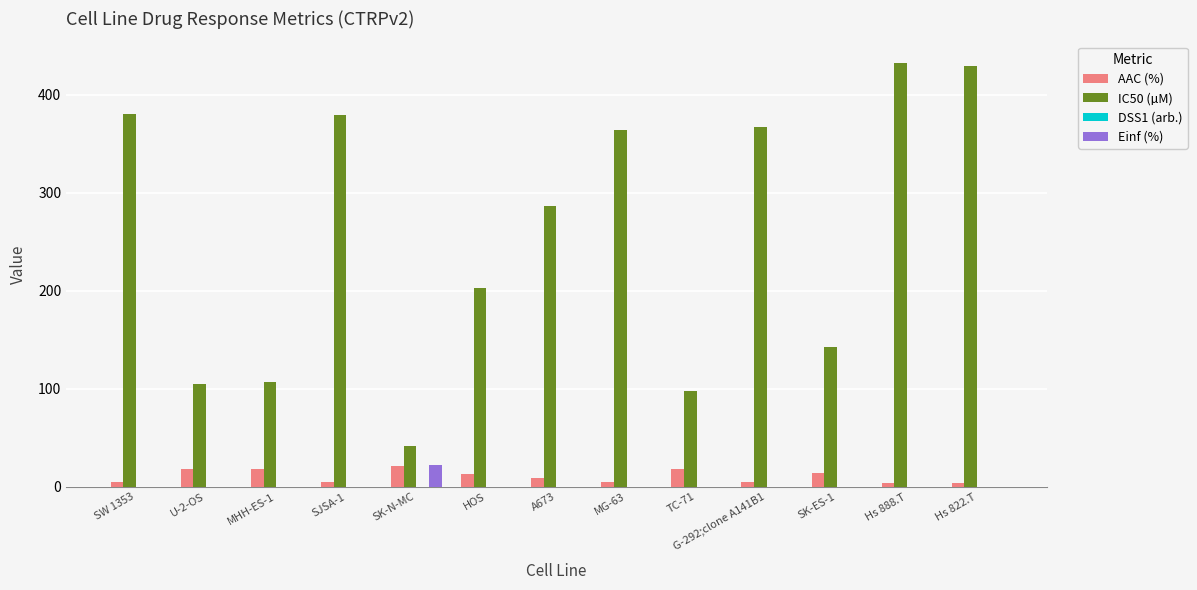

True or false: Einf (%) has a value of 0.0 at SW 1353.

True